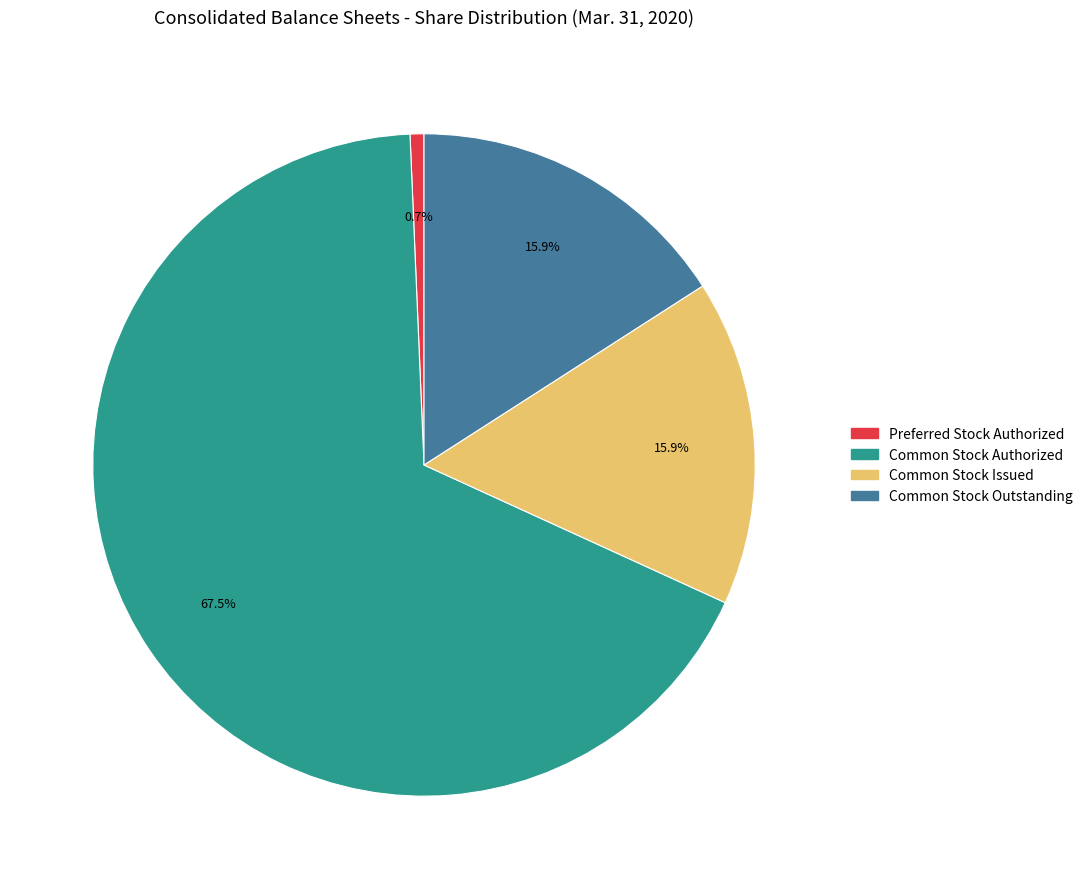

What percentage is the Preferred Stock Authorized slice, to the nearest percent?

1%